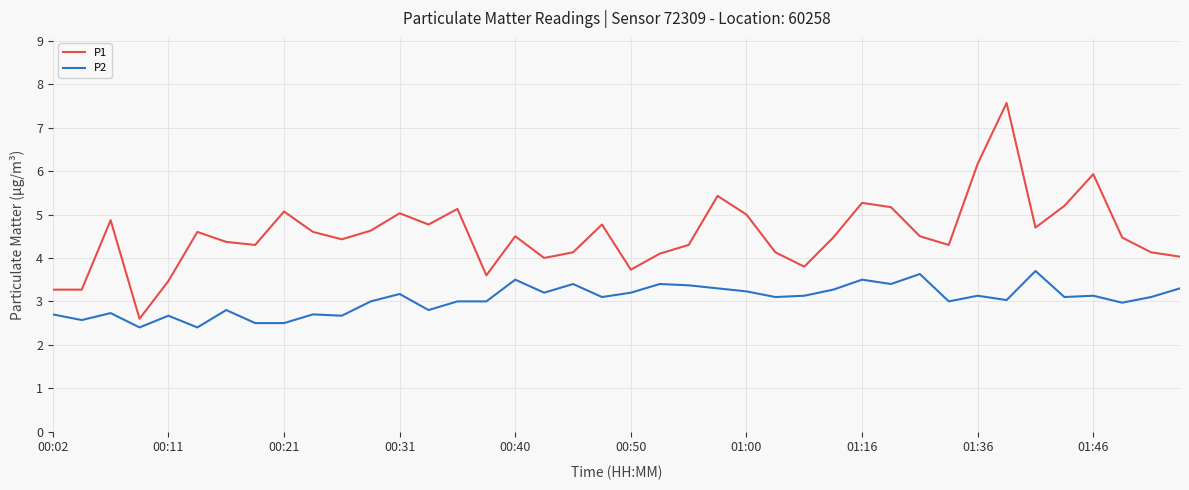

List the series in order of their peak value, highest first.

P1, P2